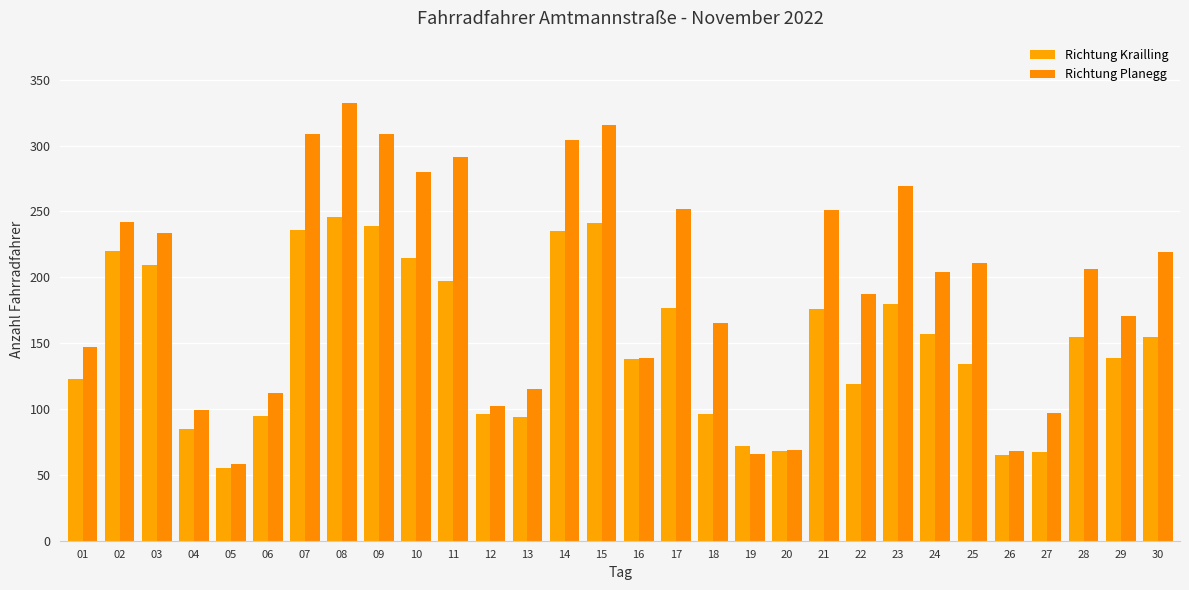

What is the average value of the Richtung Krailling series?

149